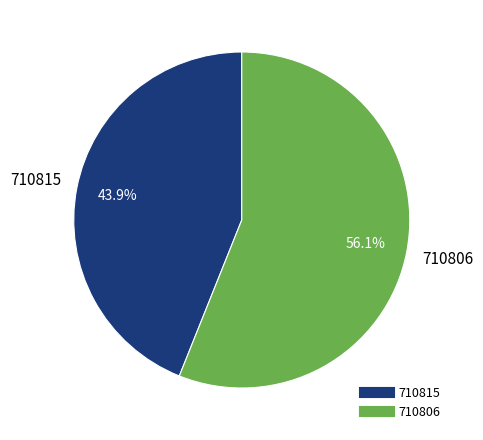

Does any single category account for the majority?

Yes